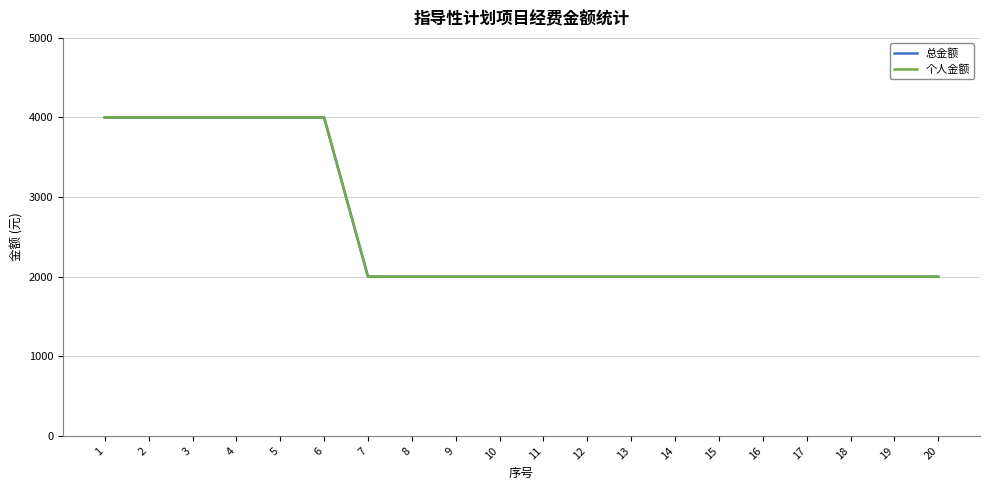

Does the chart have visible grid lines?

Yes